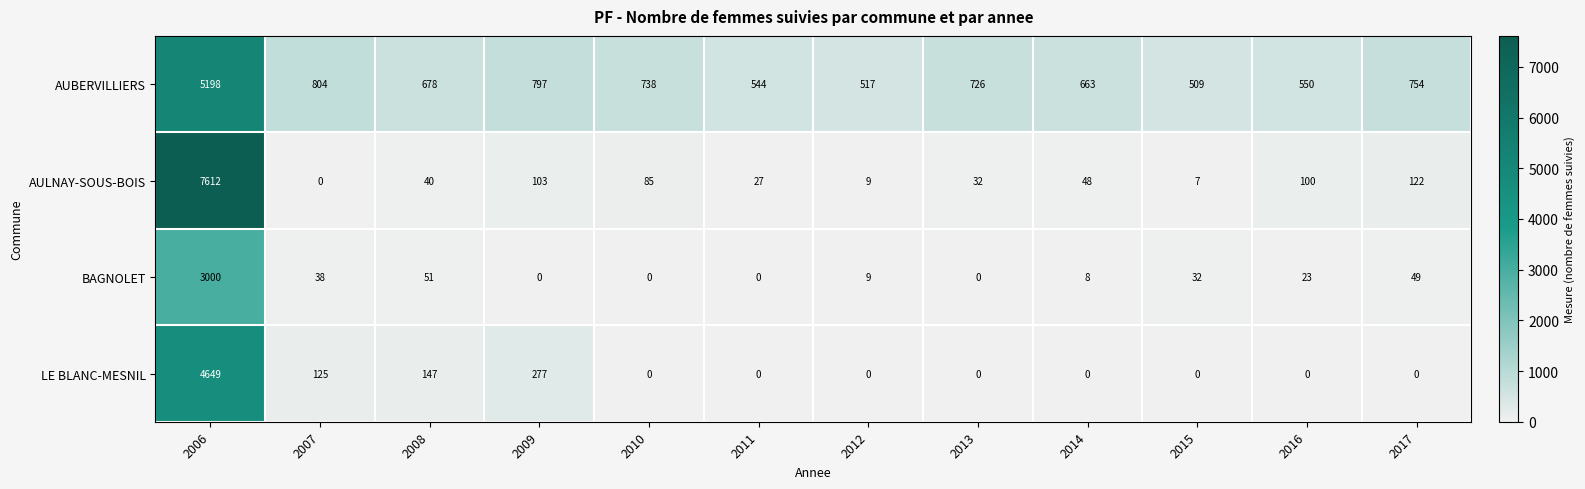

The AUBERVILLIERS series shows 1156 at 2017. True or false?

False